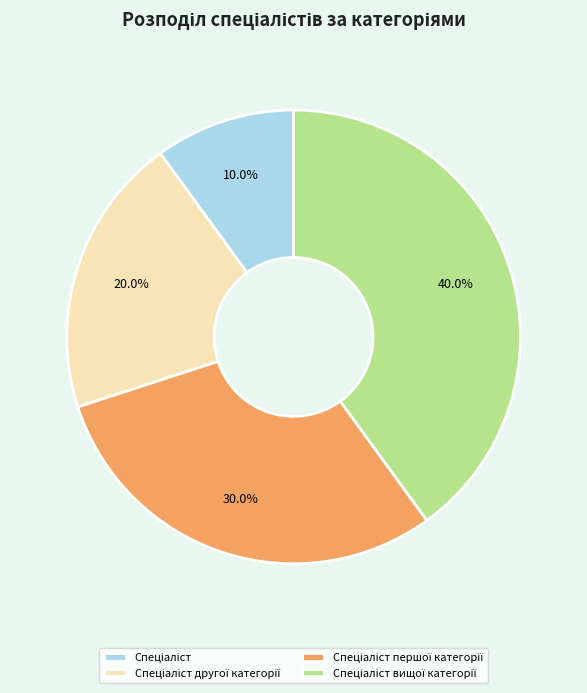

Does any single category account for the majority?

No